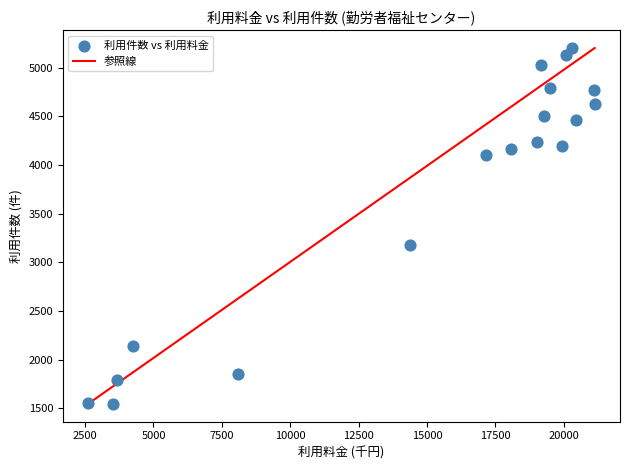

What is the range of Y values (max minus min)?

3653